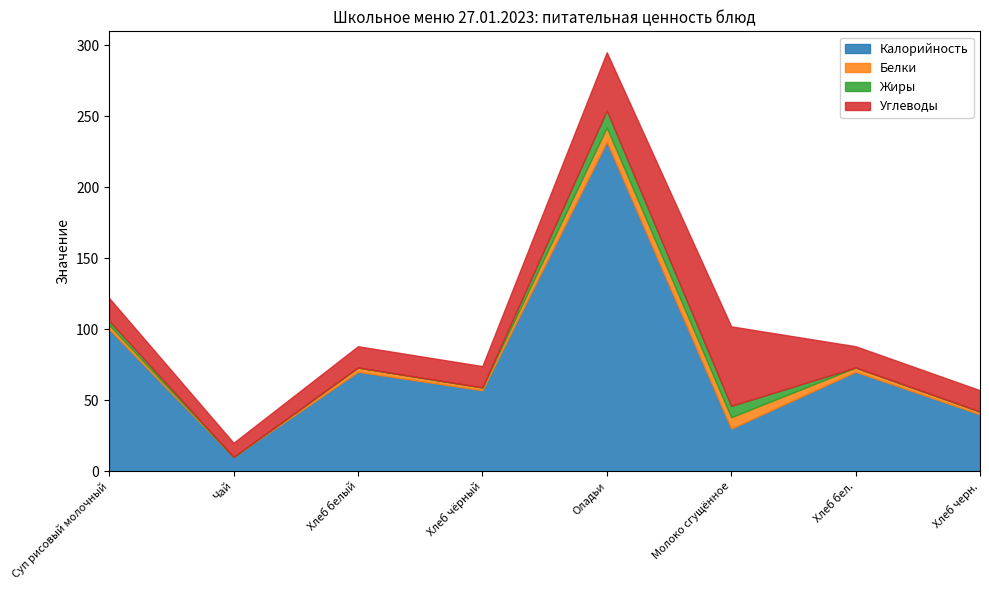

True or false: Калорийность has more than 1 points higher than both neighbors.

True